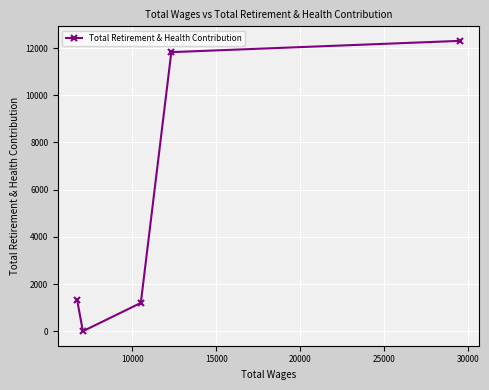

True or false: there are more than 2 points higher than both neighbors.

False